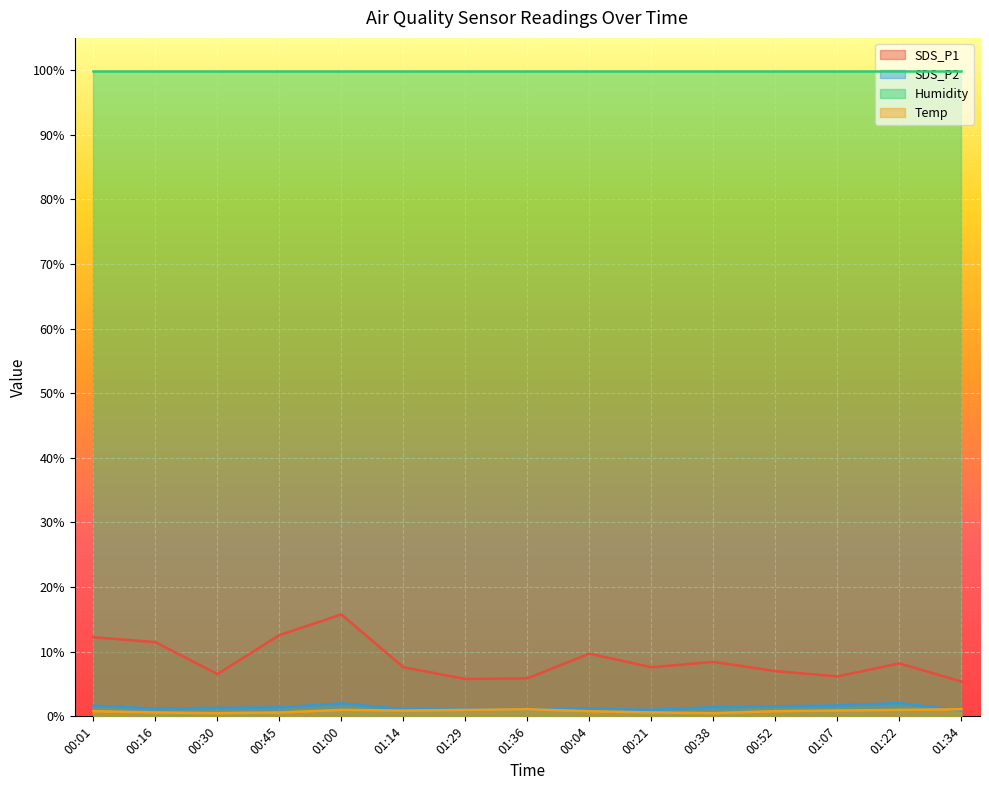

In SDS_P2, how many points are lower than both neighbors (excluding endpoints)?

4